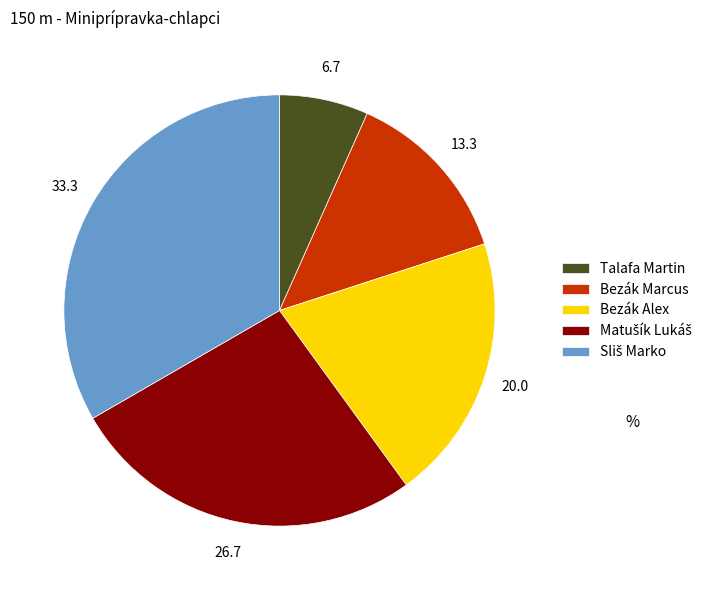

What is the smallest slice in the pie chart?

Talafa Martin